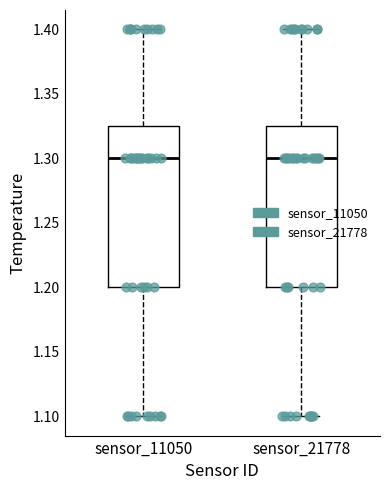

Where does the median line of the box for sensor_21778 sit on the y-axis? The values are not printed on the chart, so give them approximately, as read against the axis.

1.300